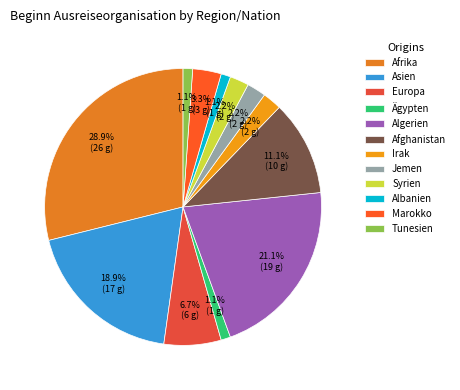

Is there a majority slice in this chart?

No